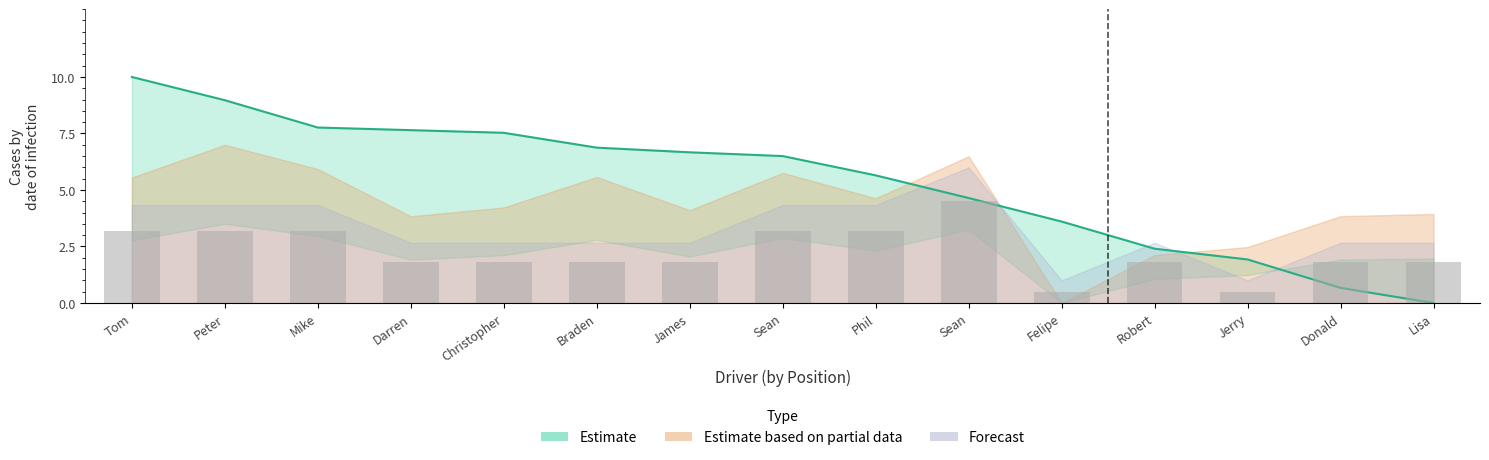

What is the sum of the values at Robert and Sean?

5.0